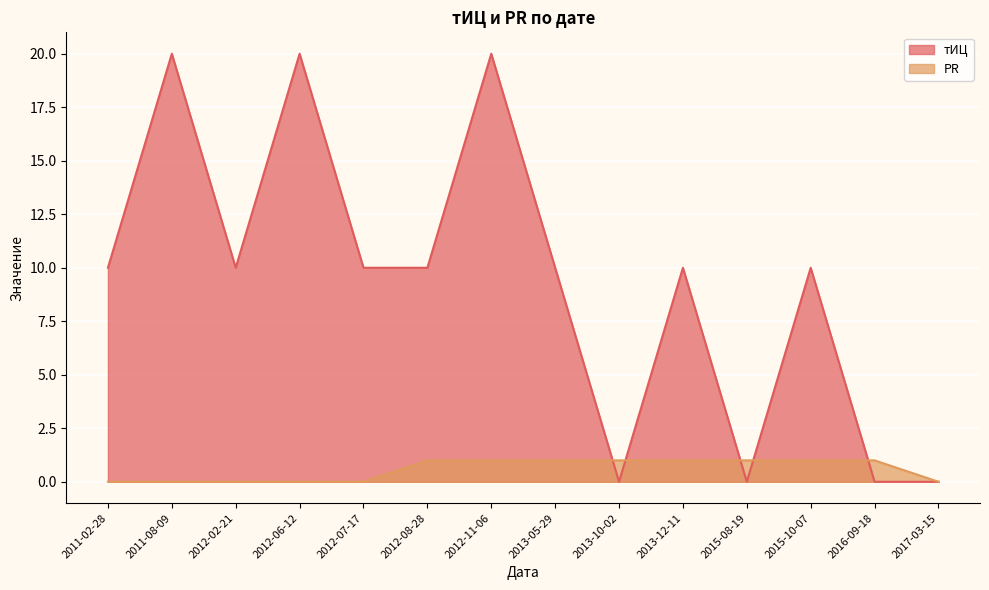

True or false: PR has a value of 0 at 2012-08-28.

False